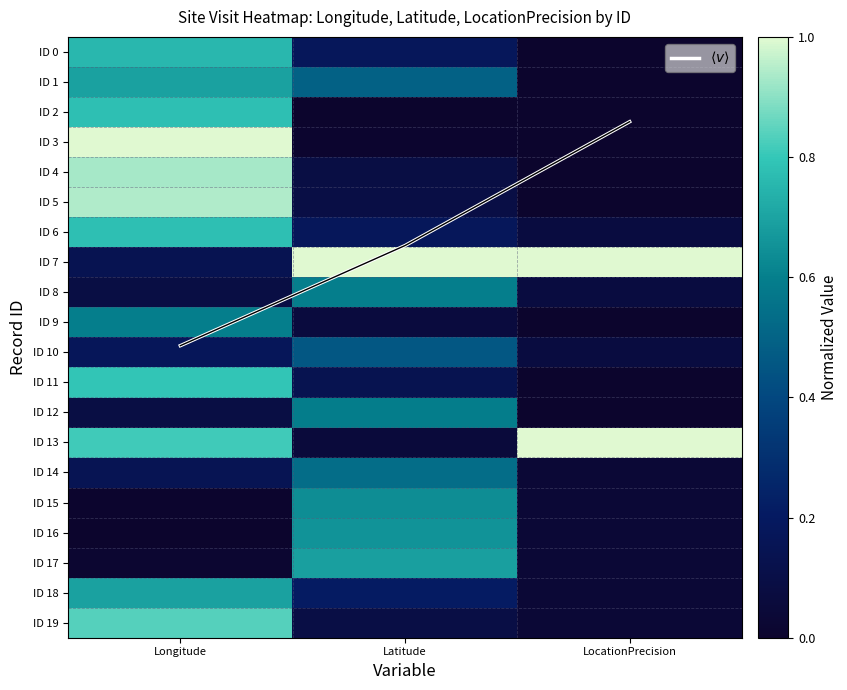

What is the minimum value for ID 7?

0.1